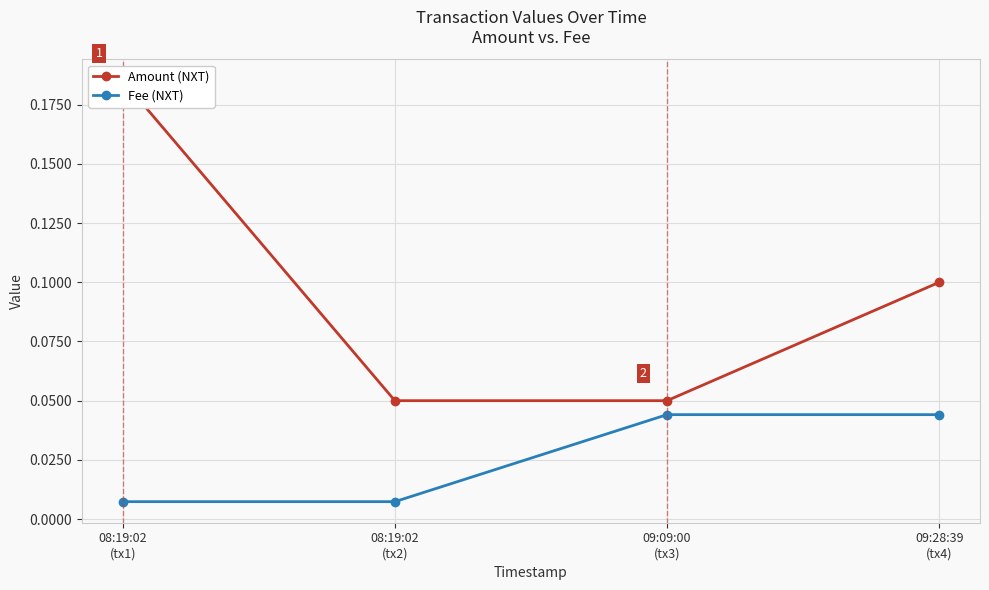

What is the difference between the maximum and minimum values in the Amount (NXT) series?

0.1